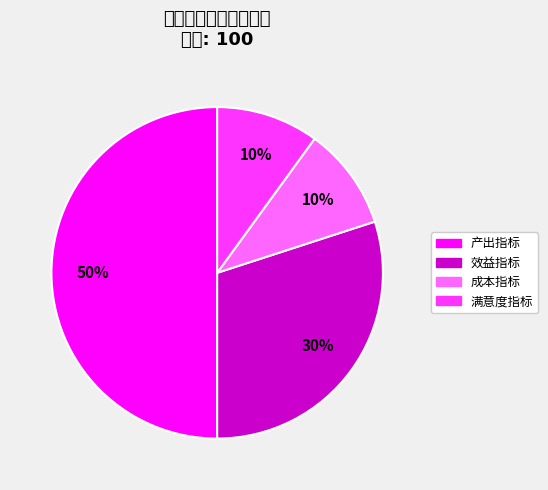

What portion of the pie excludes 效益指标?

70.0%